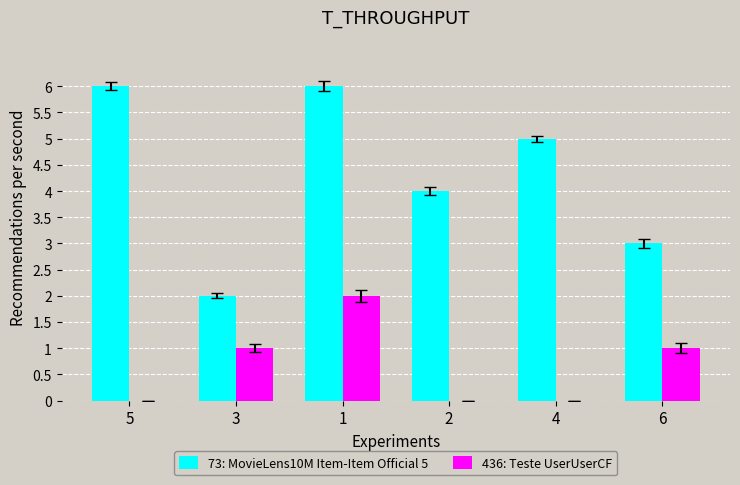

What is the maximum value shown in the chart?

6